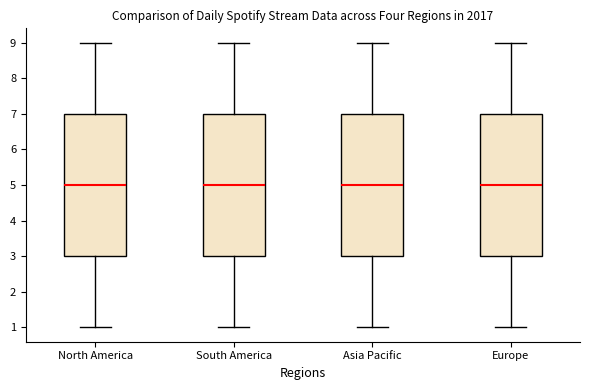

Reading left to right, transcribe this box plot: for each box, give where its median line is, the range the box spans, and where its two whiskers end, as read against the y-axis. The values are not printed on the chart, so give them approximately, as read against the axis.

North America: median 5, box 3 to 7, whiskers 1 to 9
South America: median 5, box 3 to 7, whiskers 1 to 9
Asia Pacific: median 5, box 3 to 7, whiskers 1 to 9
Europe: median 5, box 3 to 7, whiskers 1 to 9